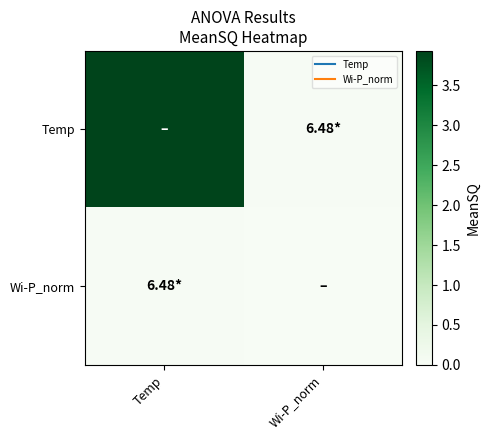

List the series in order of their peak value, highest first.

Temp, Wi-P_norm